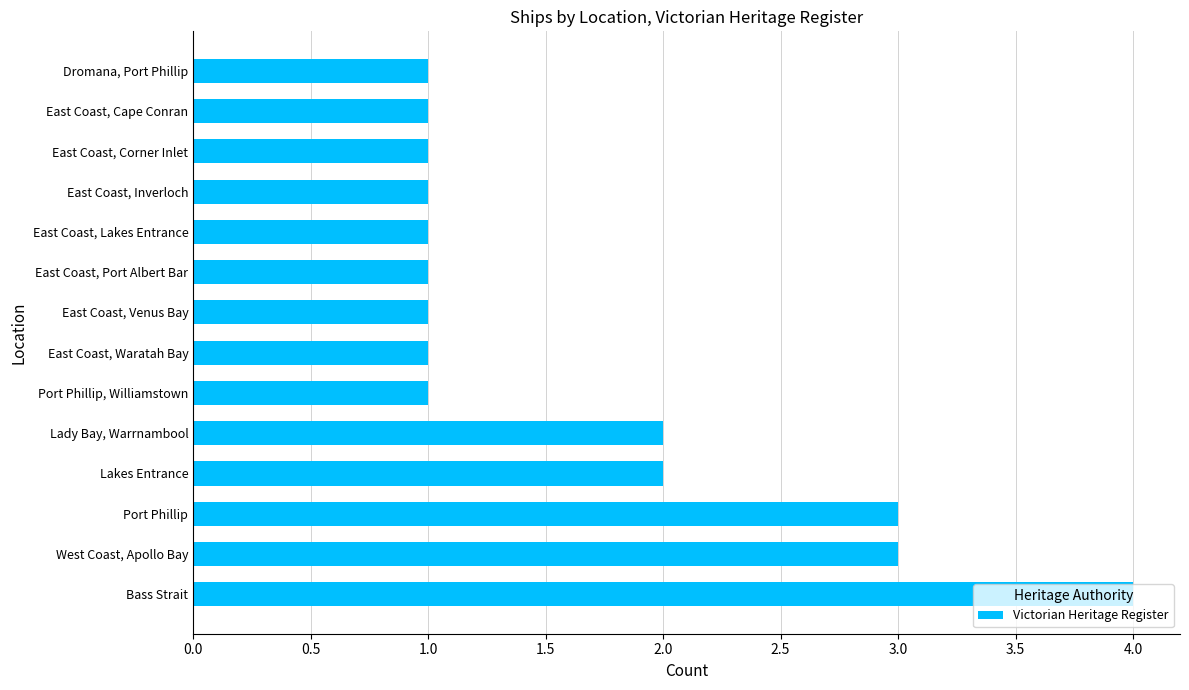

How many series are shown in this chart?

1